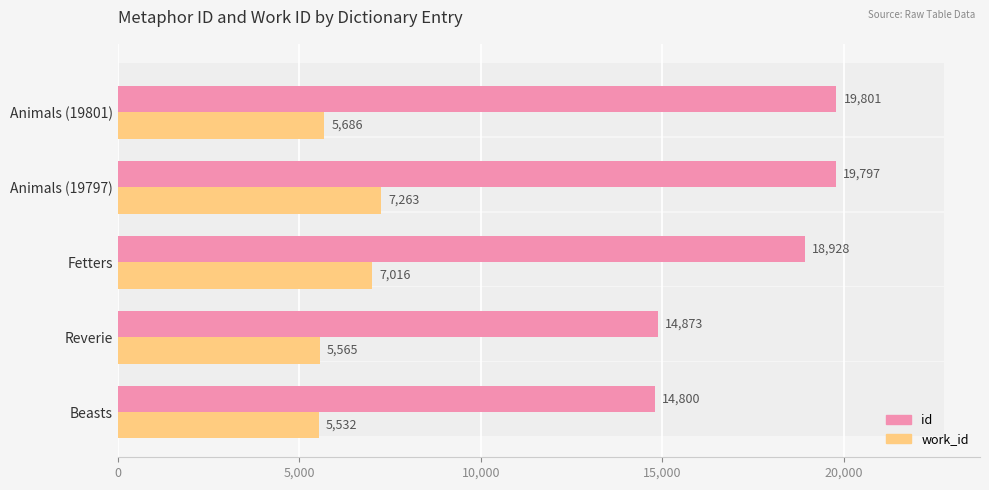

What are all the series names shown in the legend?

id, work_id